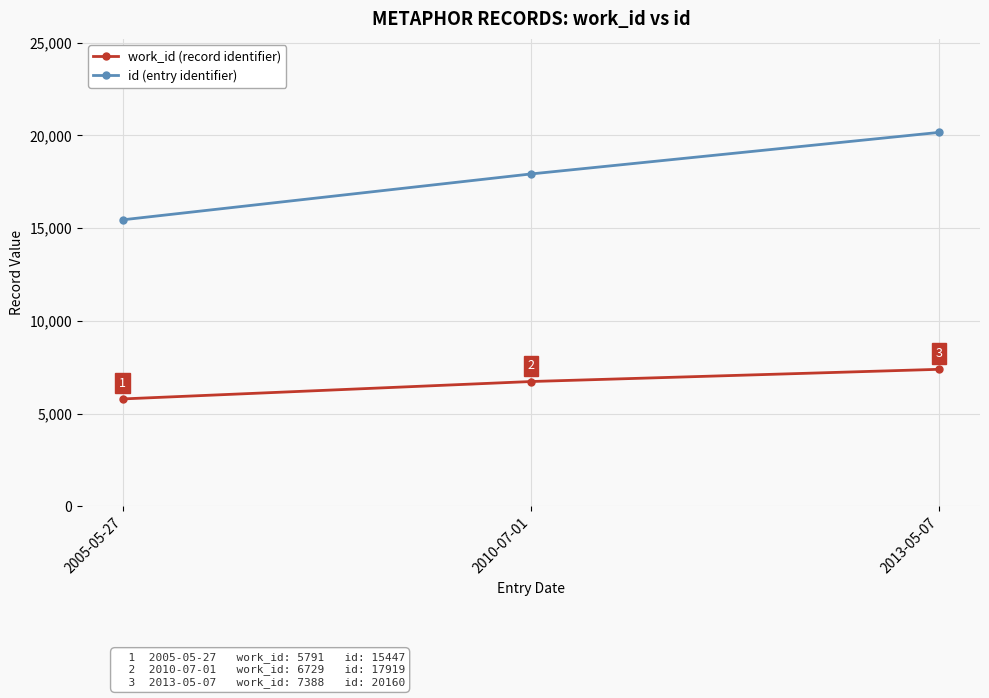

What is the maximum value for work_id (record identifier)?

7388